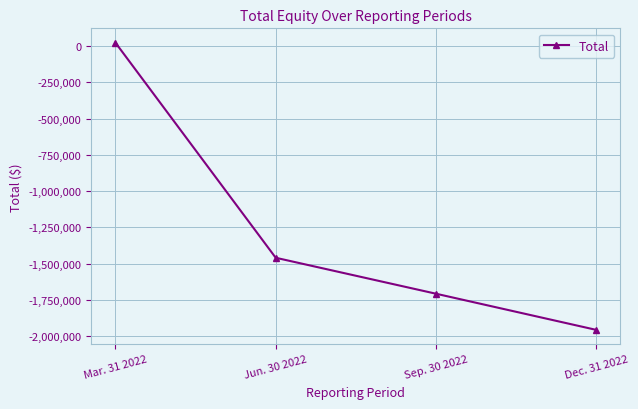

What is the label of the 2nd point from the right?

Sep. 30 2022